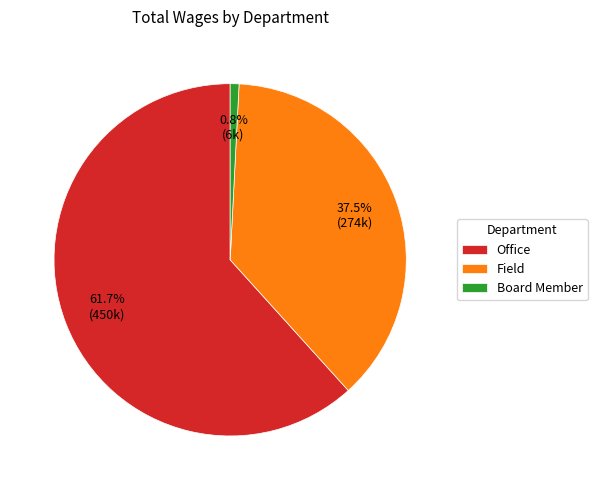

What is the total percentage of Office and Field?

99.2%